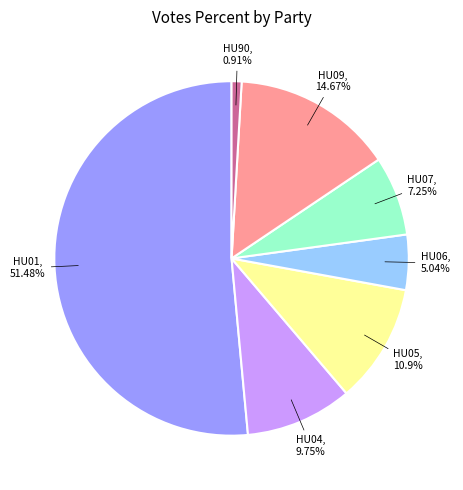

Is there a majority slice in this chart?

Yes